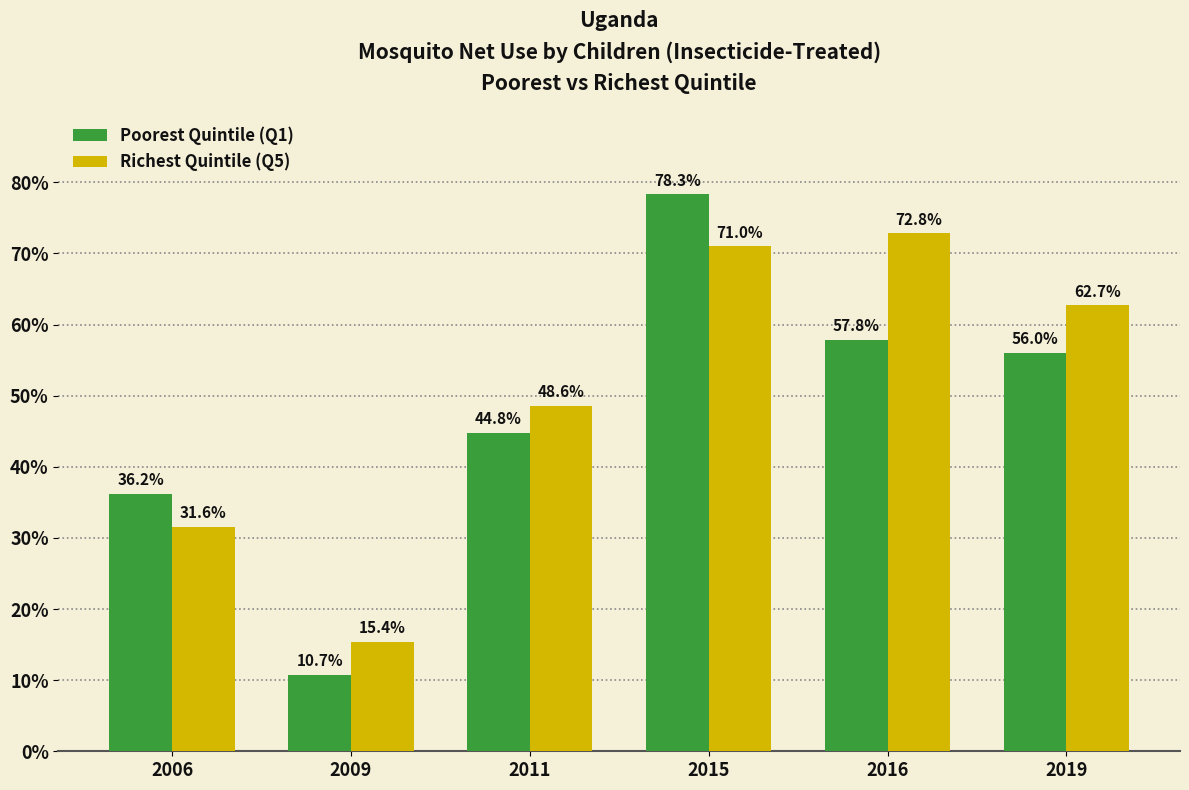

Which series has the largest range (max minus min)?

Poorest Quintile (Q1)